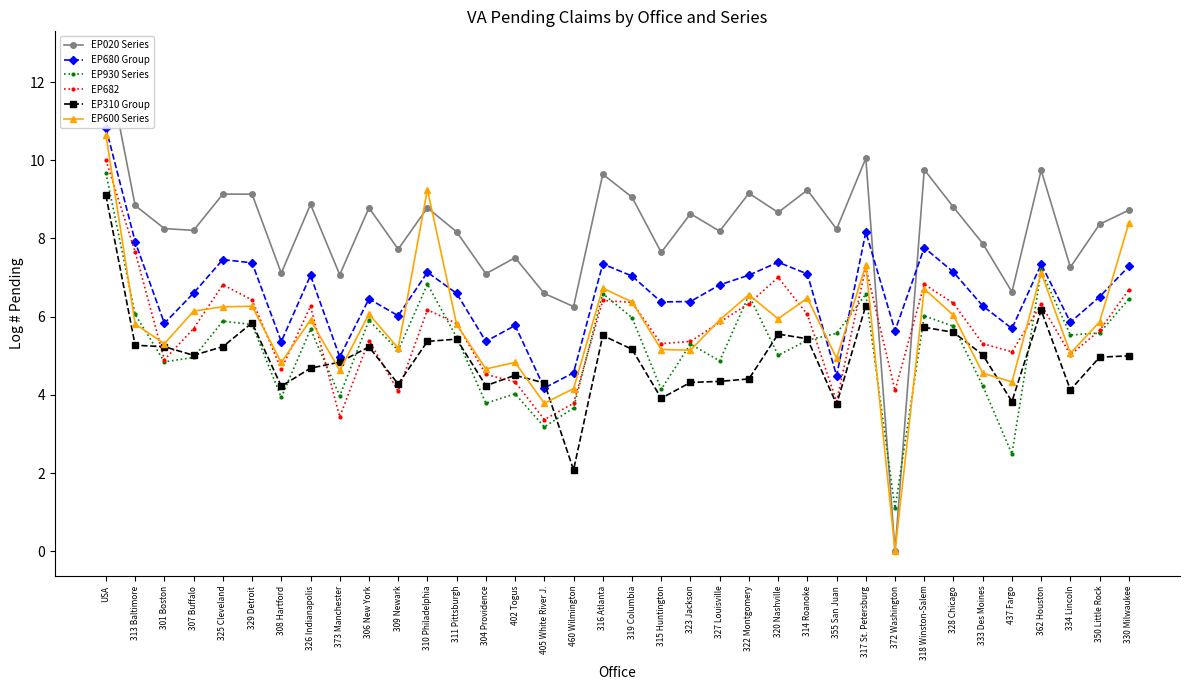

Which series changed the most between 309 Newark and 323 Jackson?

EP682